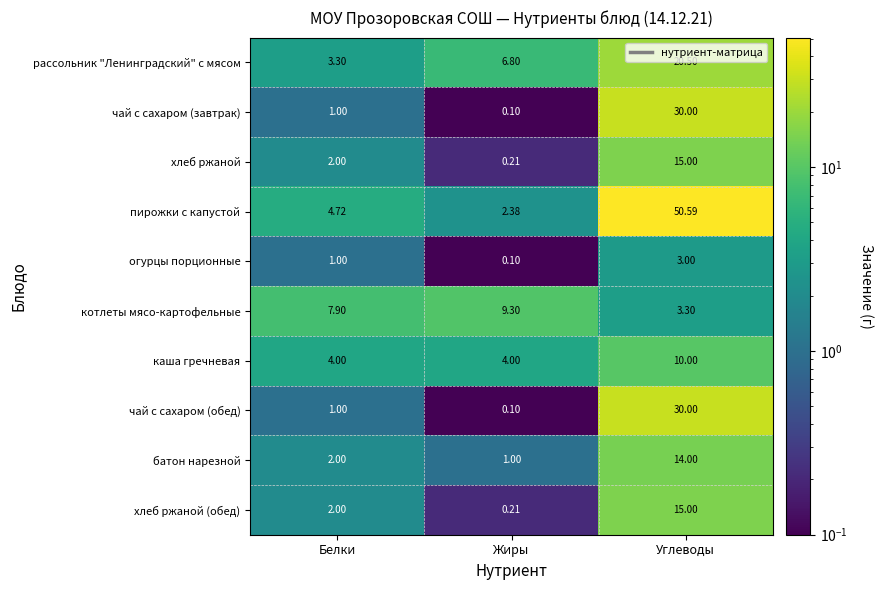

At how many categories does at least one series exceed 30?

1